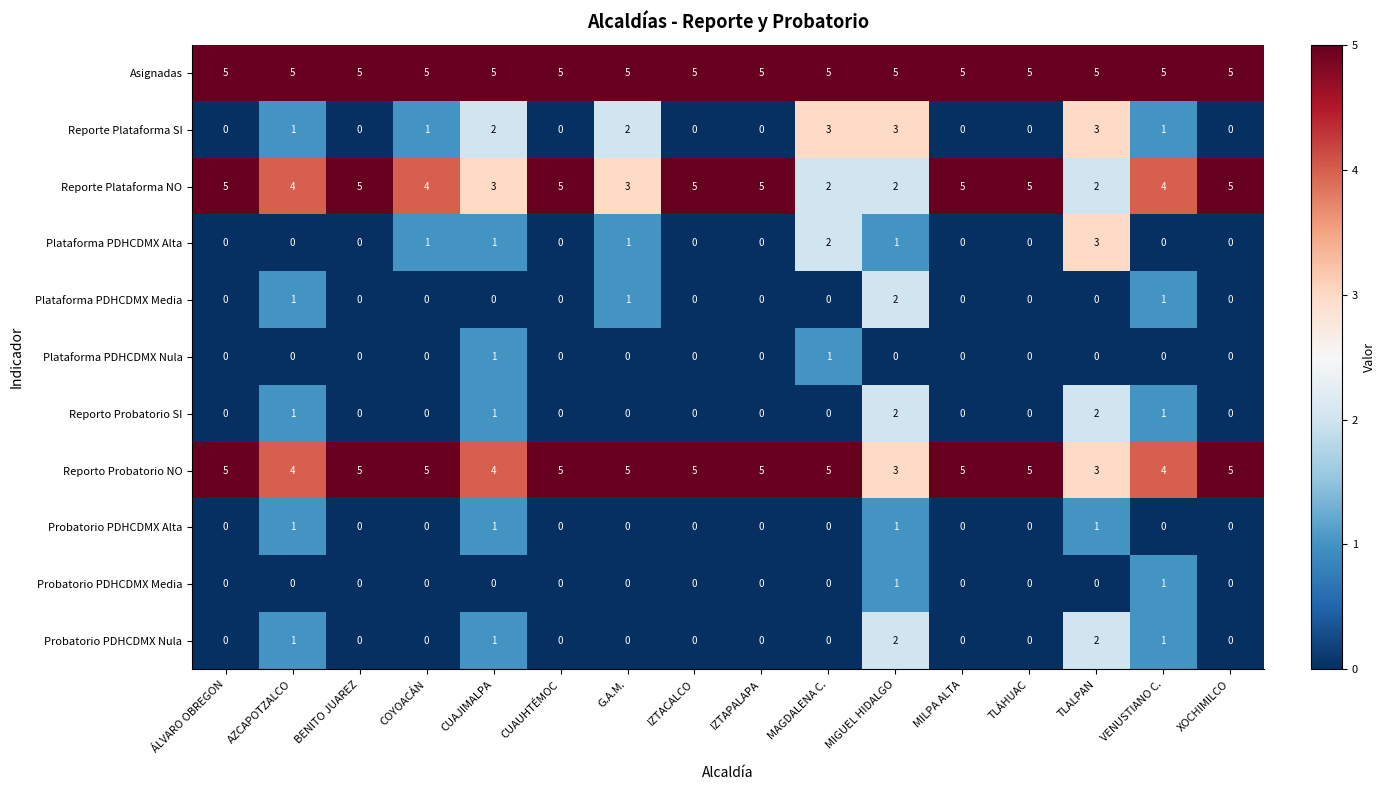

What is the difference between the highest and lowest values at TLALPAN?

5